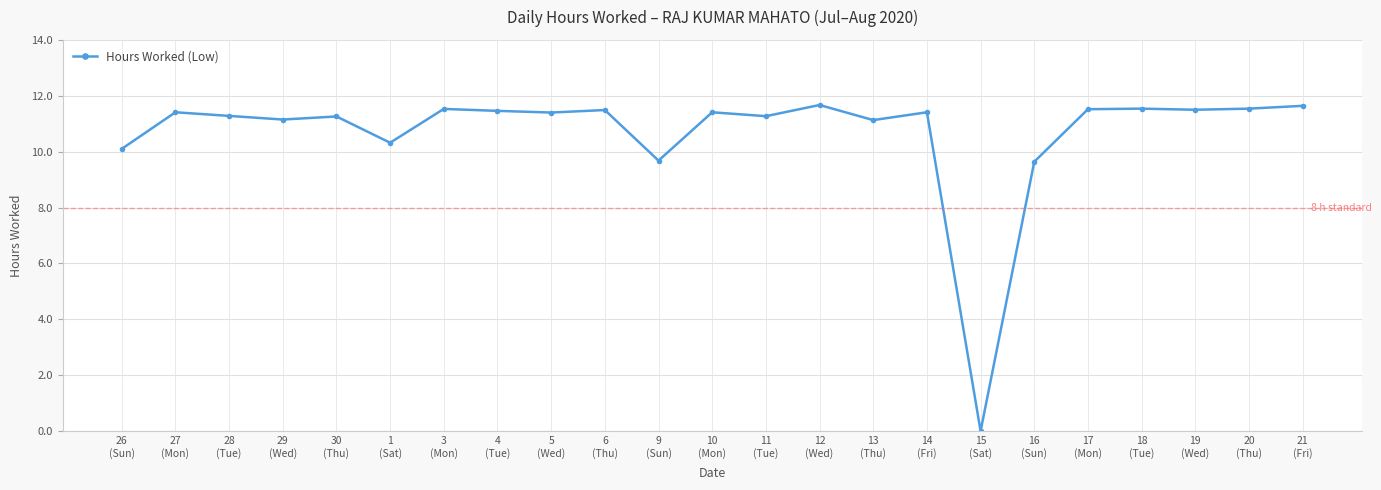

What is the label of the 4th point from the left?

29
(Wed)